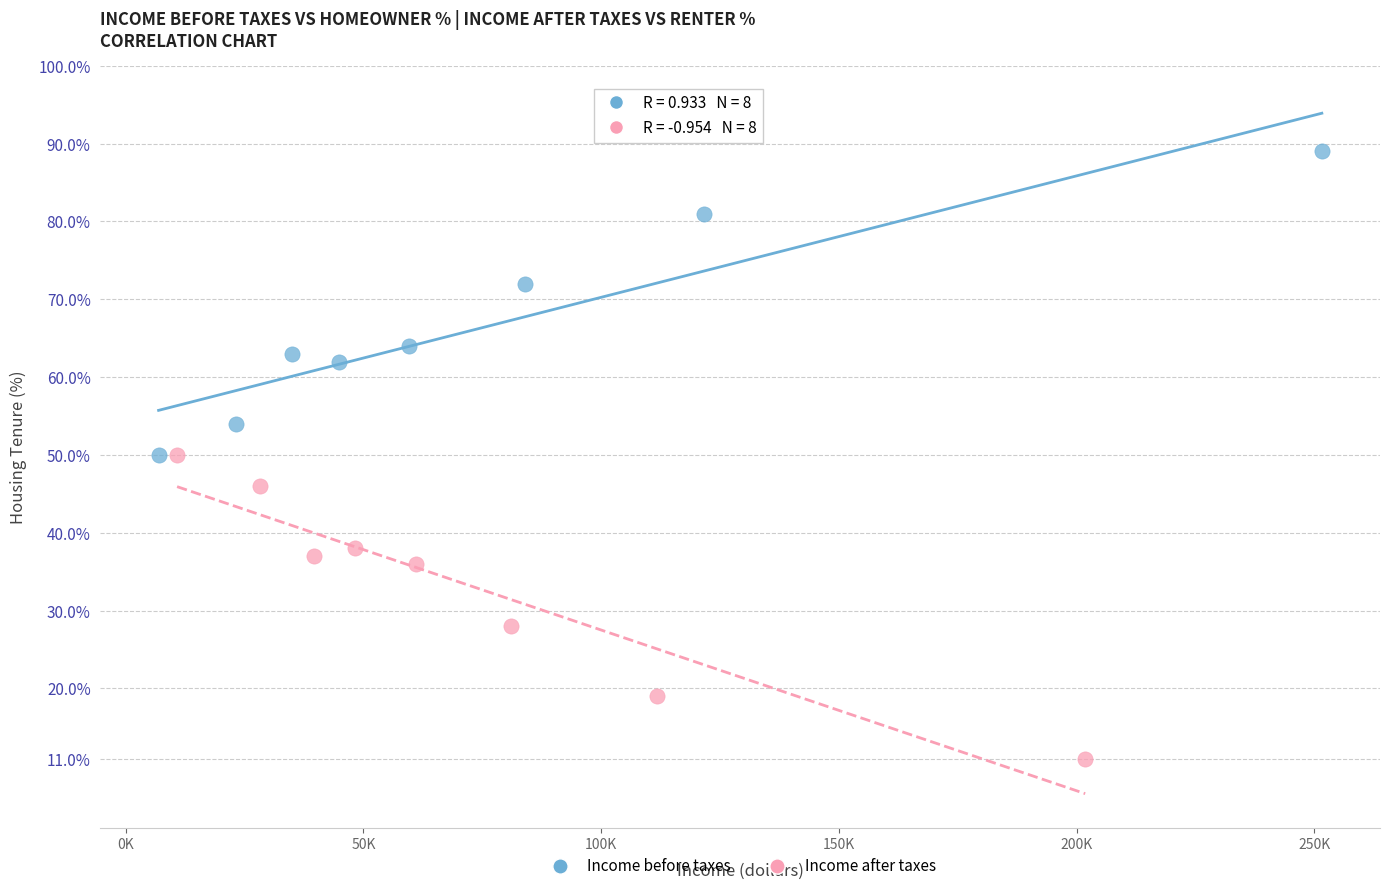

What are all the series names shown in the legend?

Income before taxes, Income after taxes